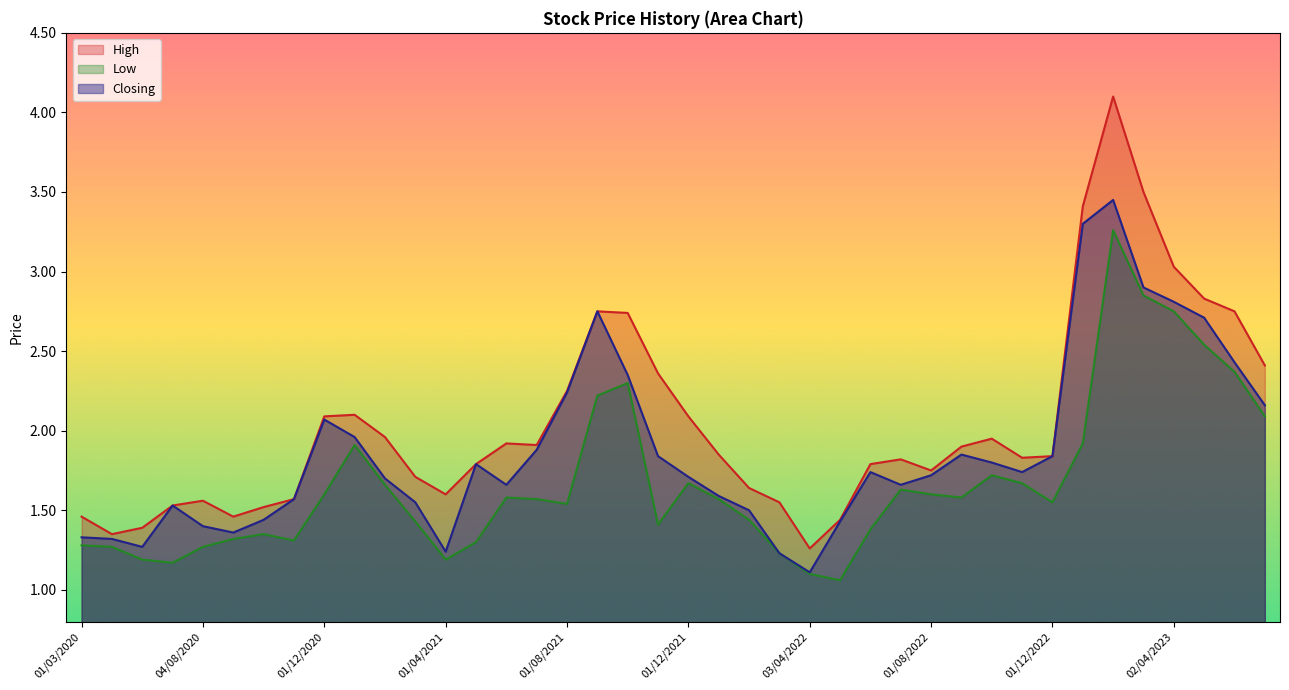

Is the value of Closing at 01/08/2021 greater than the value of Low at 01/06/2020?

Yes